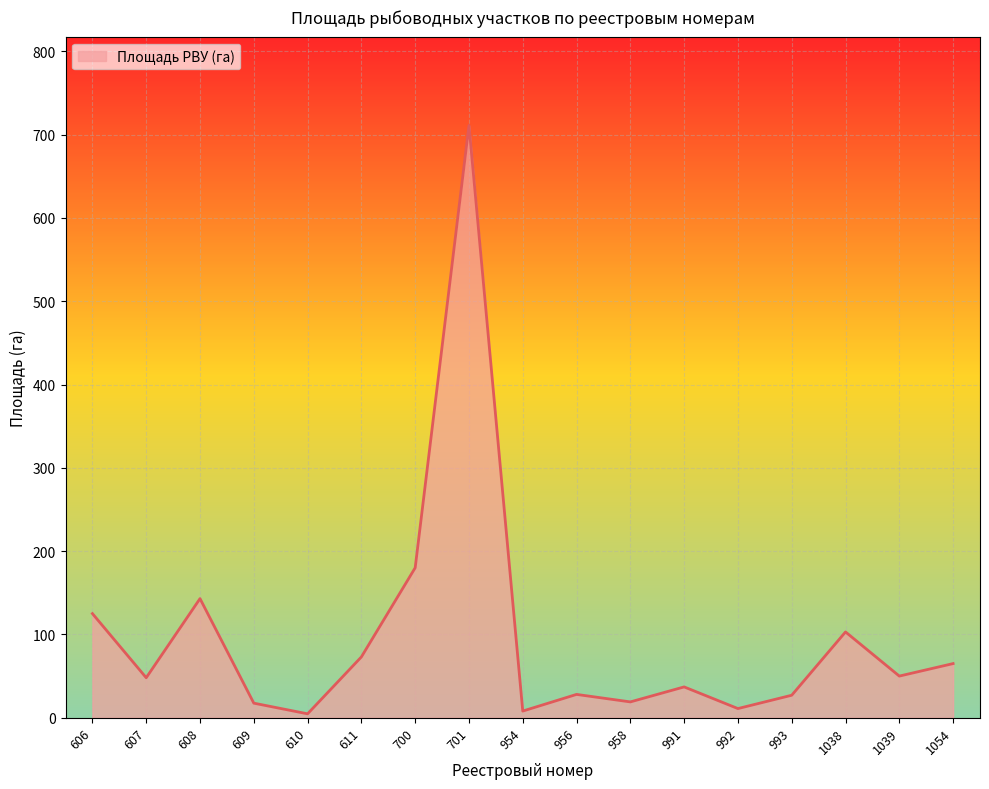

How many lines are shown in the chart?

1